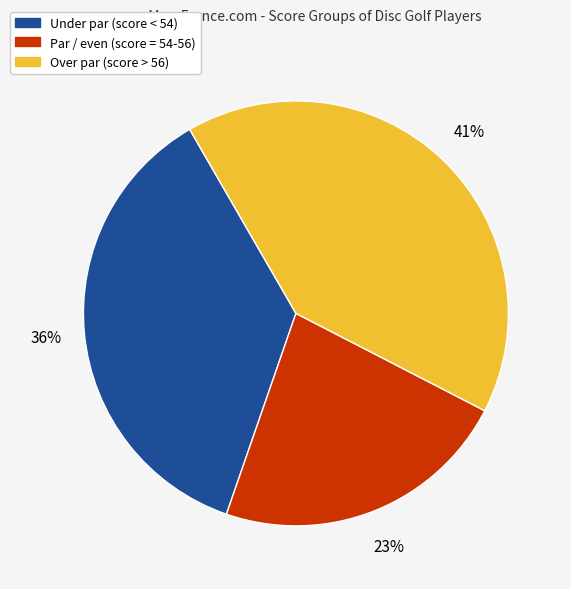

Does any single category account for the majority?

No